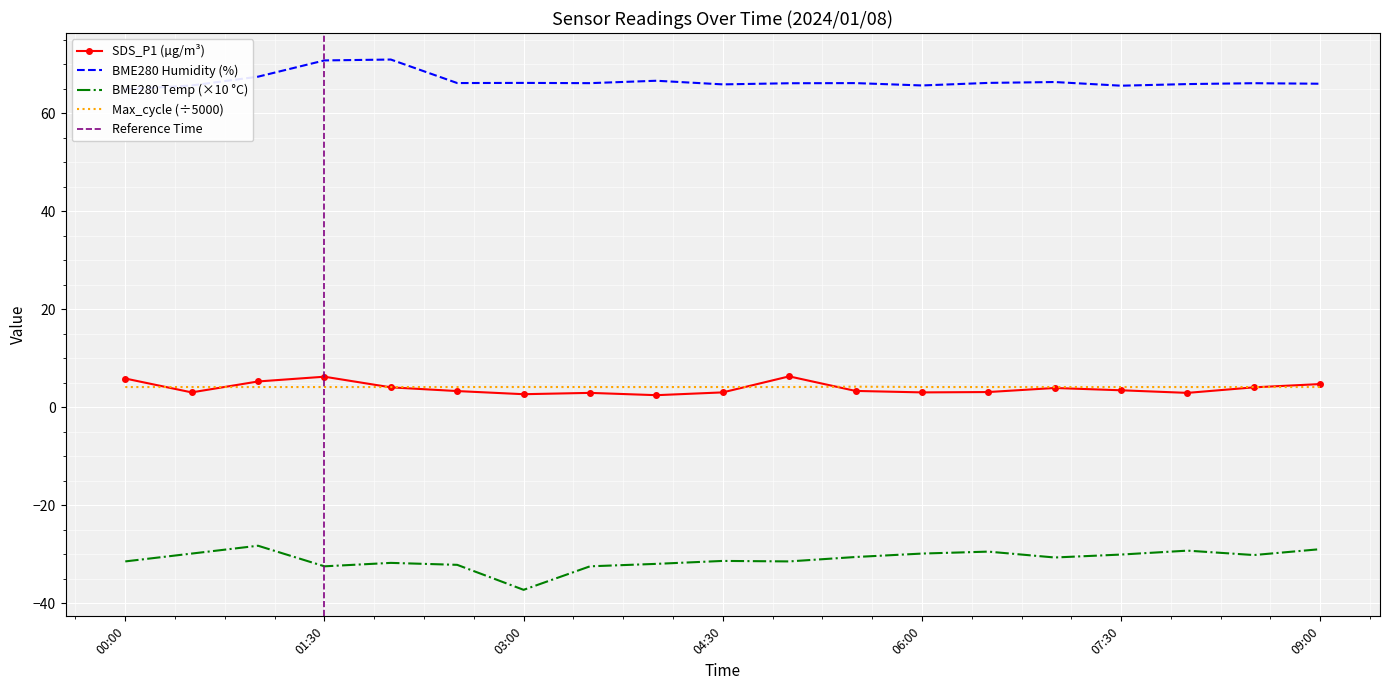

Reading left to right, extract all data points from this chart.

SDS_P1: 5.8	3.0	5.2	6.2	4.0	3.3	2.6	2.9	2.4	3.0	6.3	3.3	3.0	3.1	3.9	3.4	2.9	4.0	4.7
BME280_temperature: -31.5	-29.9	-28.3	-32.5	-31.8	-32.2	-37.3	-32.5	-32.0	-31.4	-31.5	-30.6	-29.9	-29.5	-30.7	-30.1	-29.3	-30.2	-29.0
BME280_humidity: 64.8	65.7	67.4	70.8	70.9	66.1	66.2	66.1	66.6	65.9	66.1	66.1	65.7	66.2	66.3	65.6	65.9	66.1	66.0
Max_cycle: 4.1	4.1	4.1	4.1	4.1	4.1	4.1	4.1	4.1	4.1	4.1	4.2	4.1	4.1	4.1	4.1	4.1	4.1	4.1